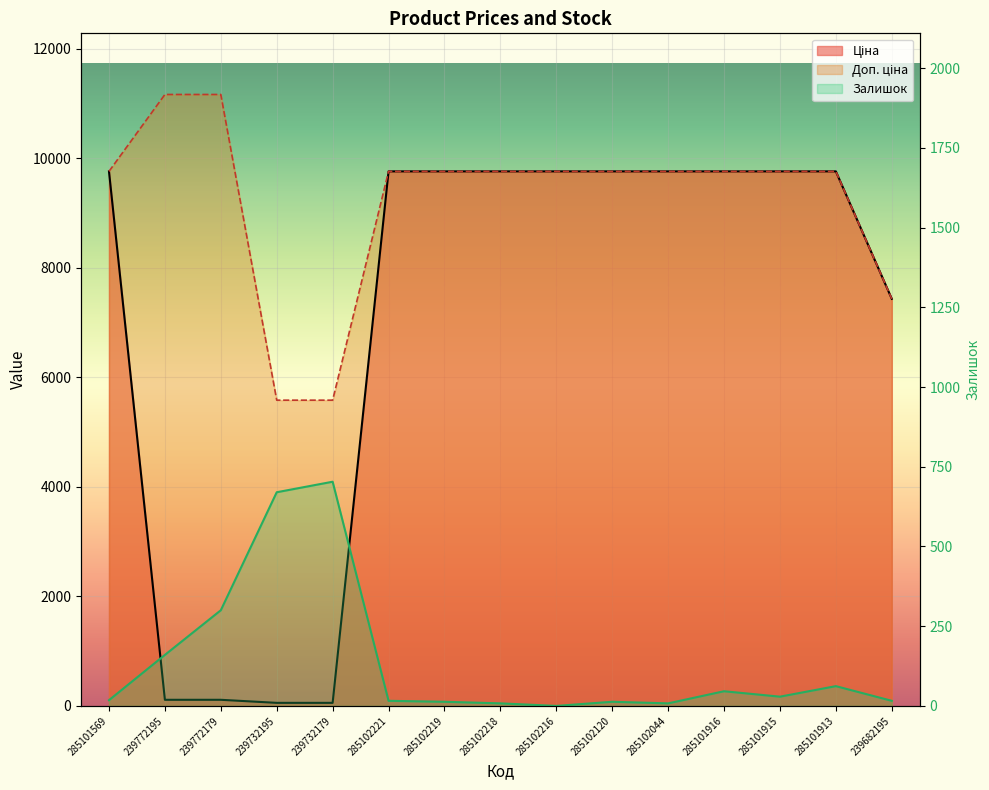

Rank the series at 285102219 from highest to lowest value.

Ціна, Доп. ціна, Залишок